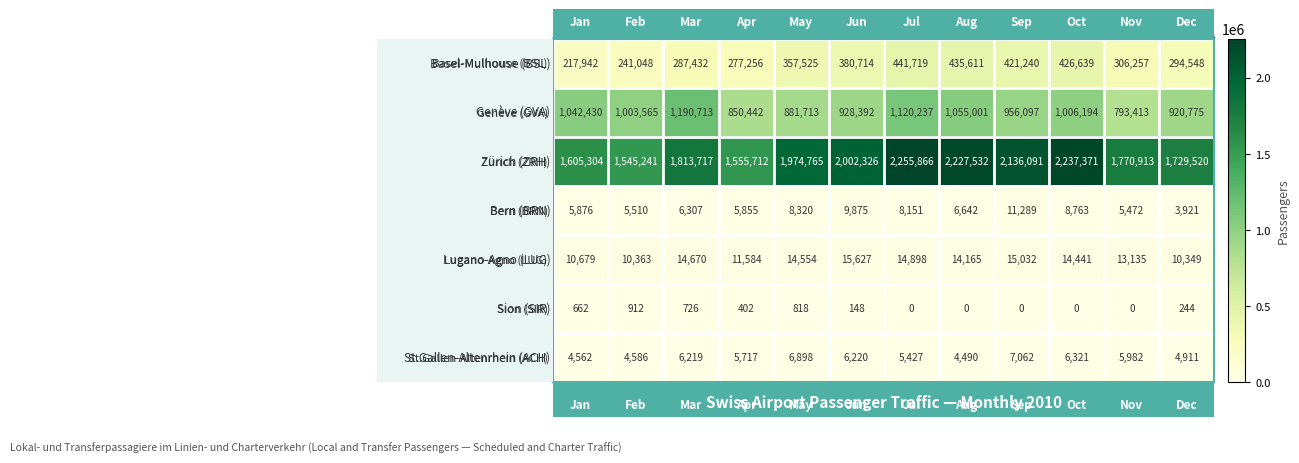

What is the maximum value shown in the chart?

2255866